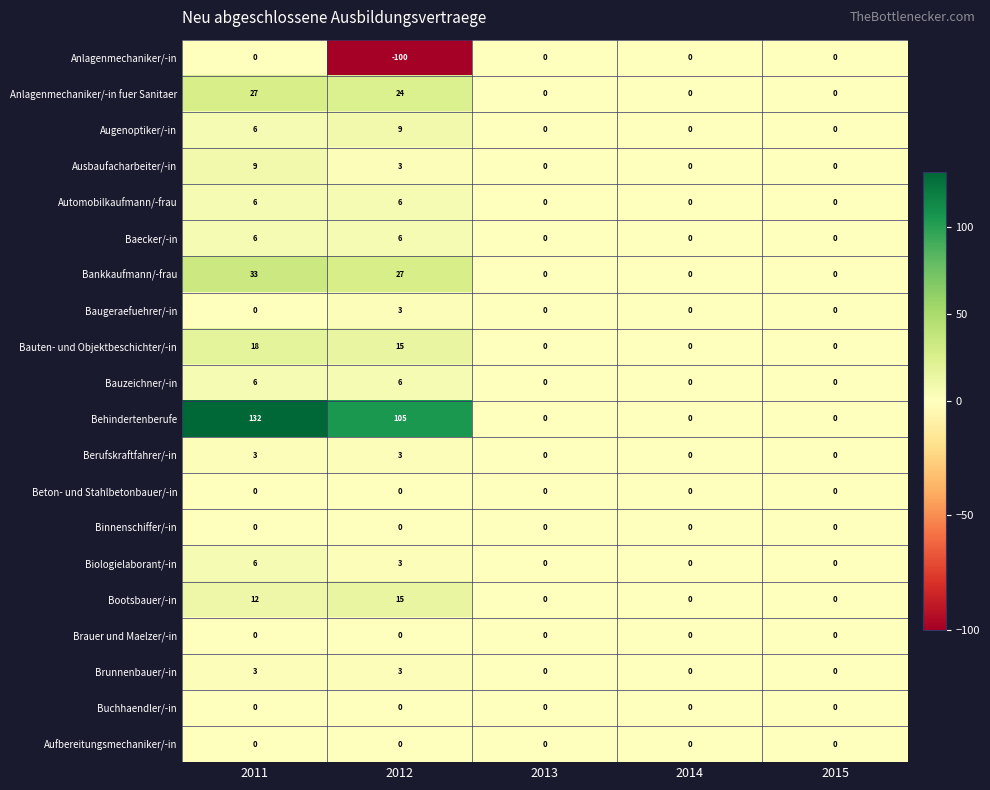

Which series has the widest spread of values?

Behindertenberufe